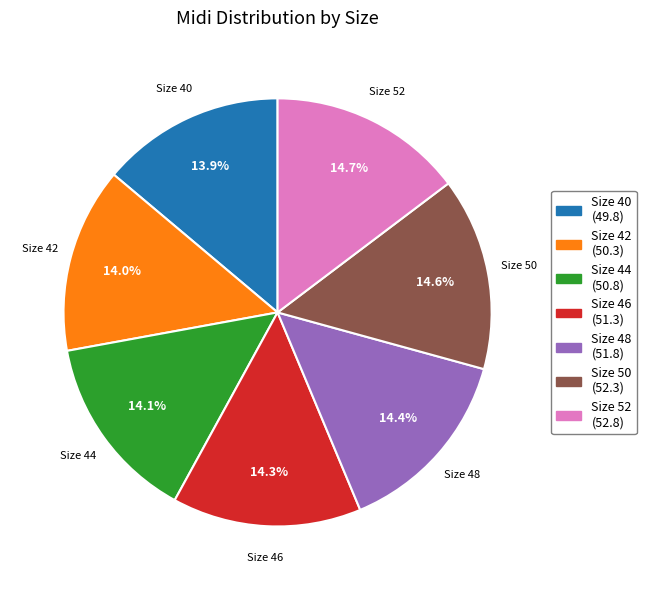

Is there any slice that represents more than half of the pie?

No